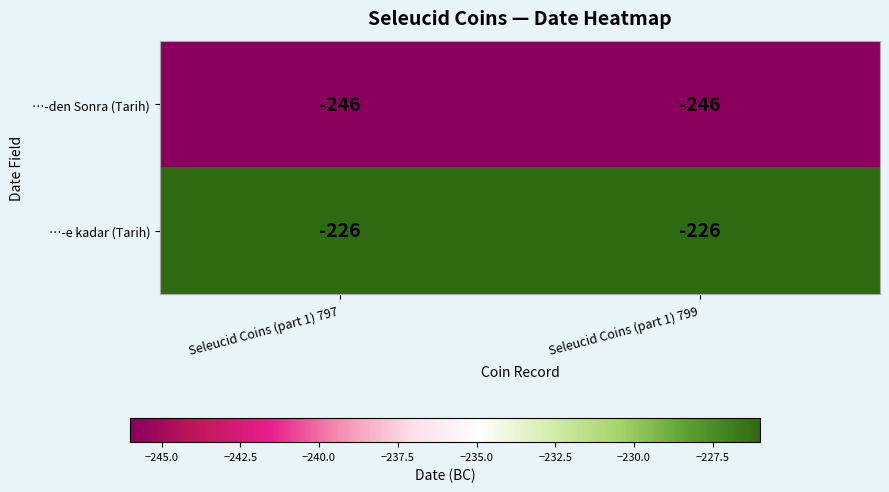

Where is …-e kadar (Tarih) nearest to the value -226?

Seleucid Coins (part 1) 797